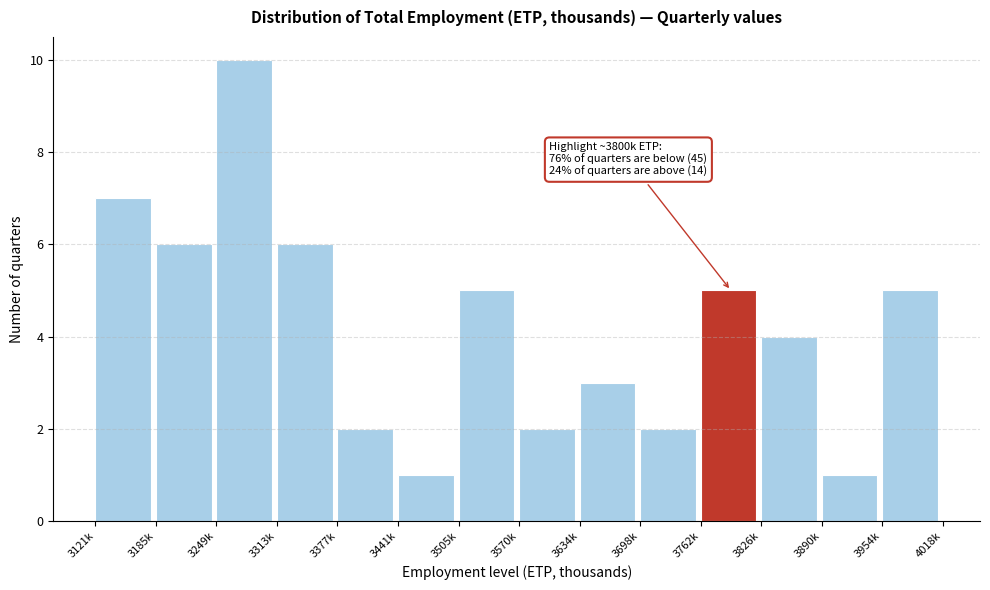

Reading left to right, extract all data points from this chart.

7	6	10	6	2	1	5	2	3	2	5	4	1	5